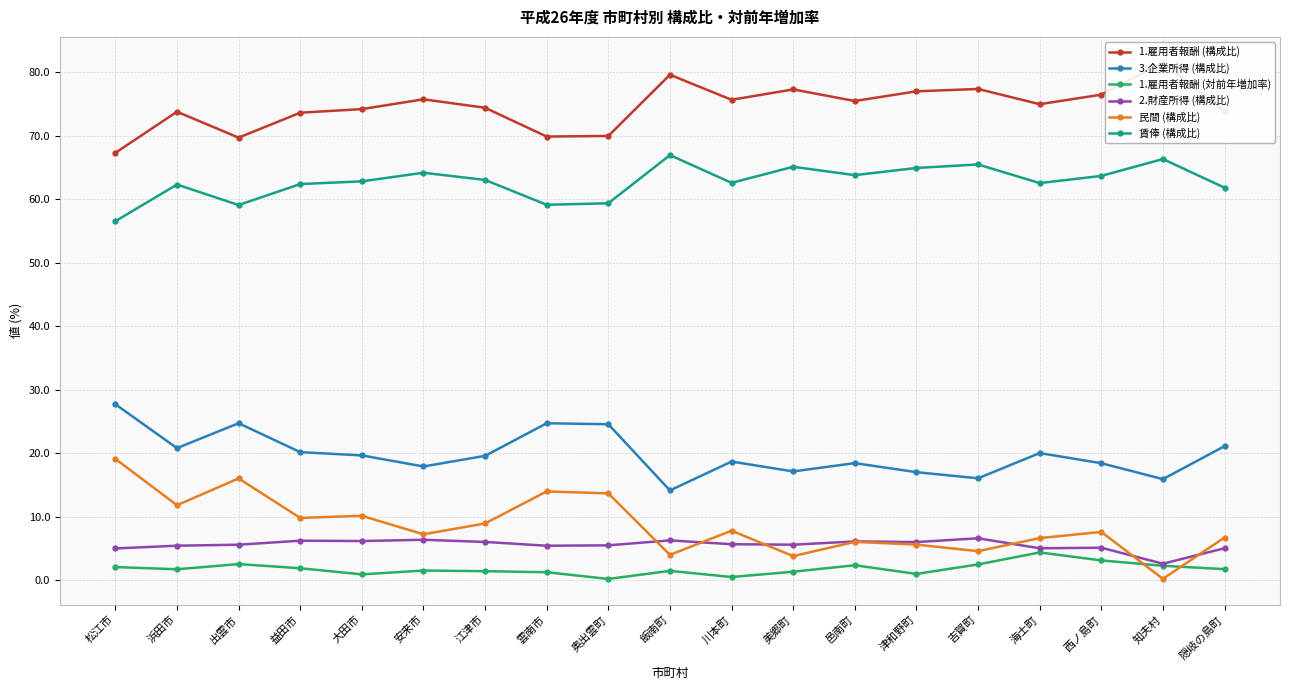

What is the sum of all 賃俸 (構成比) values?

1192.0